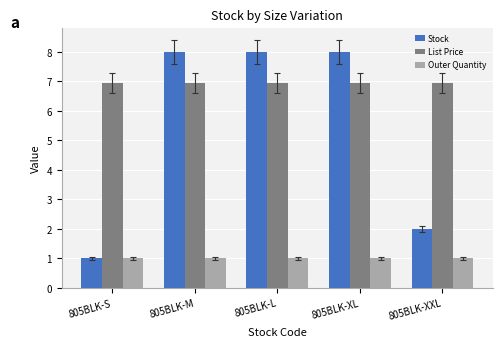

What is the difference between the highest and lowest values at 805BLK-S?

6.0